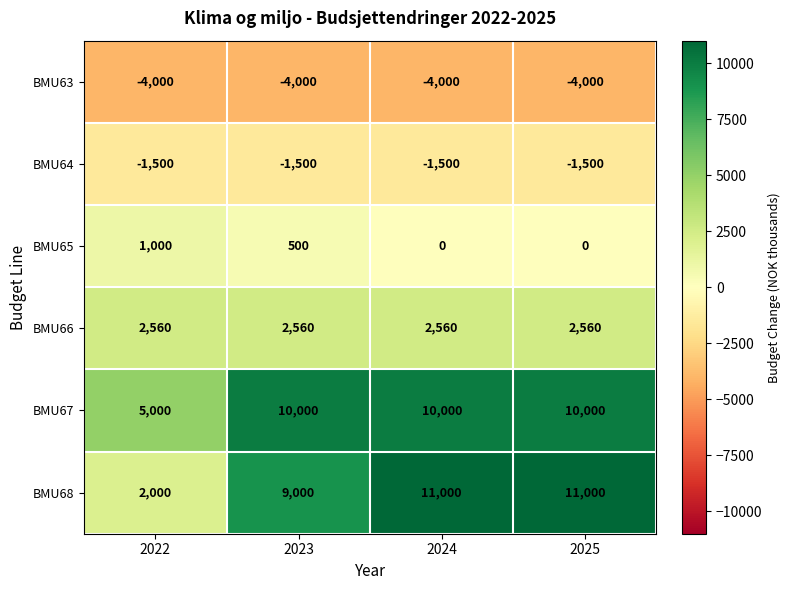

What is the average value of the BMU63 series?

-4000